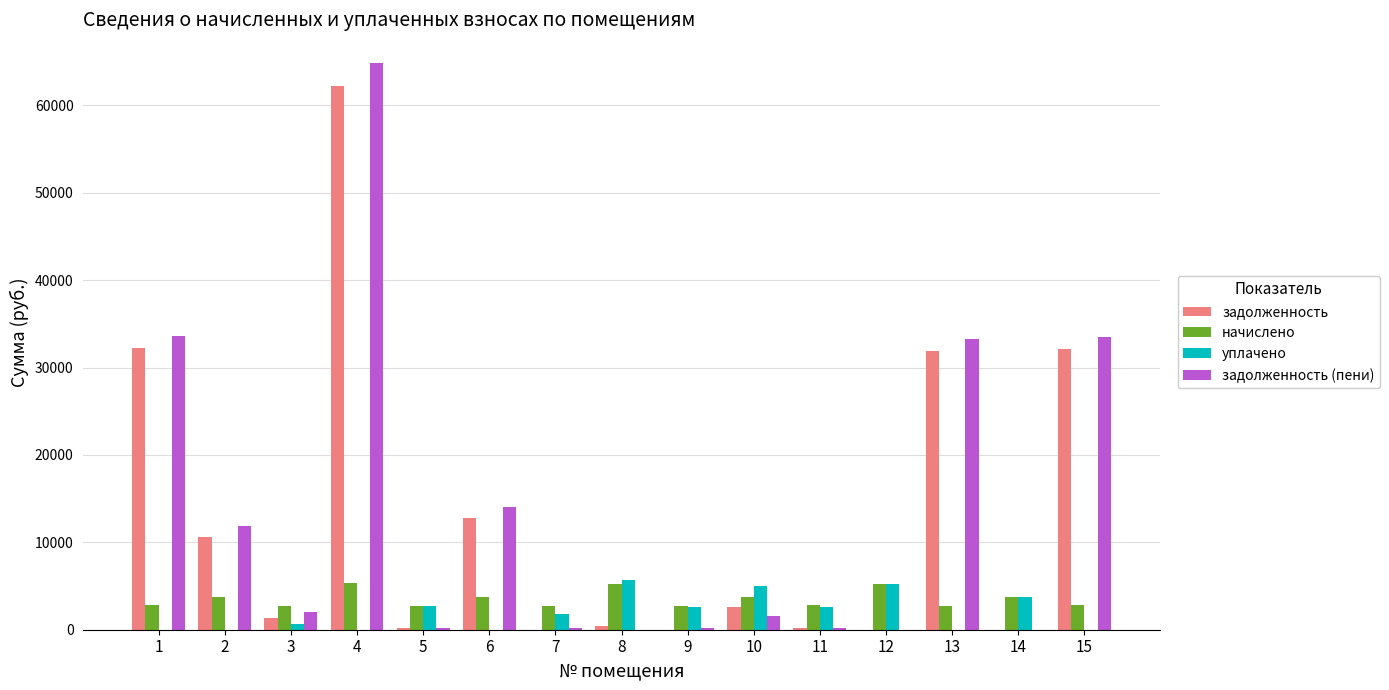

Which series changed the most between 6 and 8?

задолженность (пени)